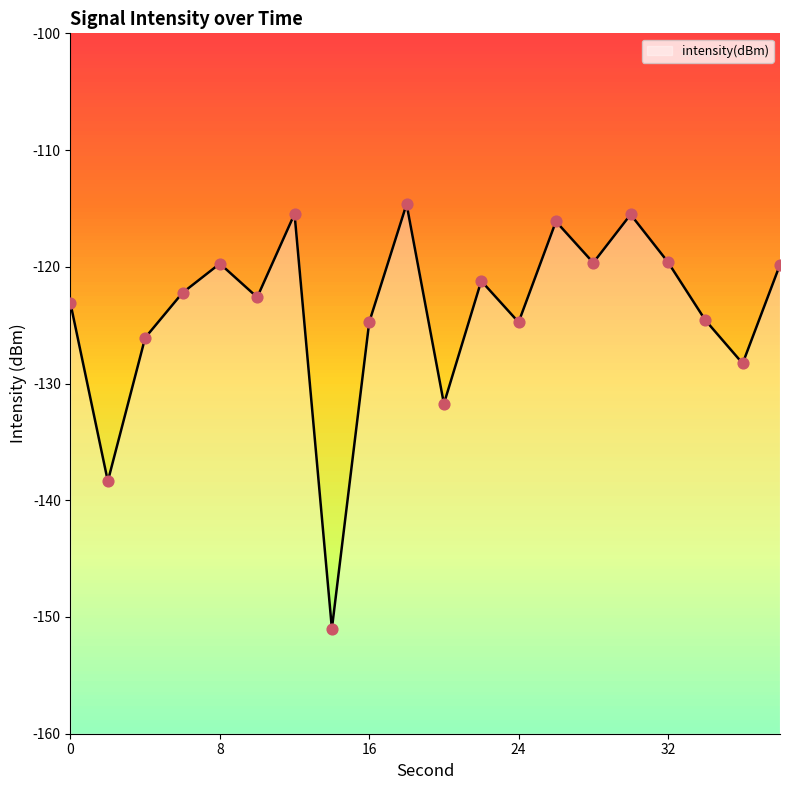

What is the change in value from 14 to 30?

+35.5